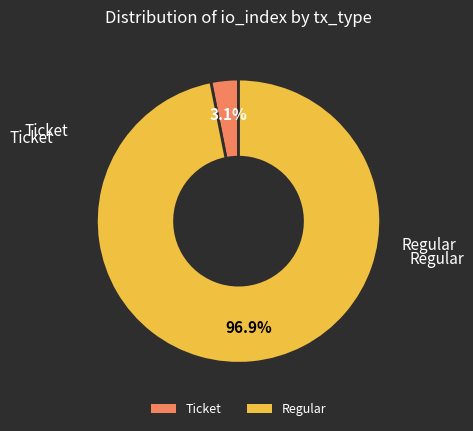

Which slice is the smallest?

Ticket